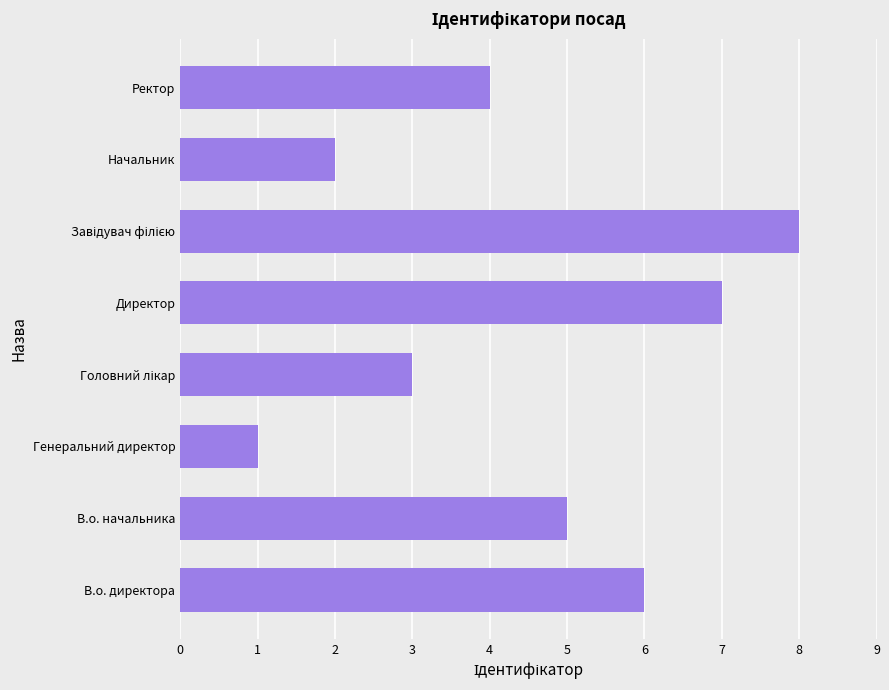

What is the greatest value displayed?

8